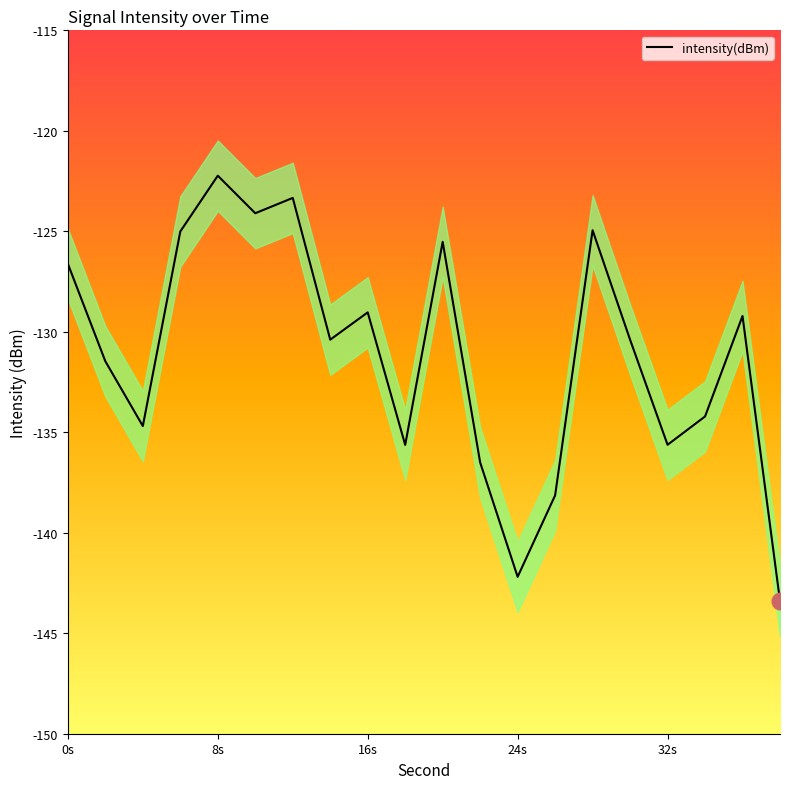

What is the maximum value shown in the chart?

-122.2